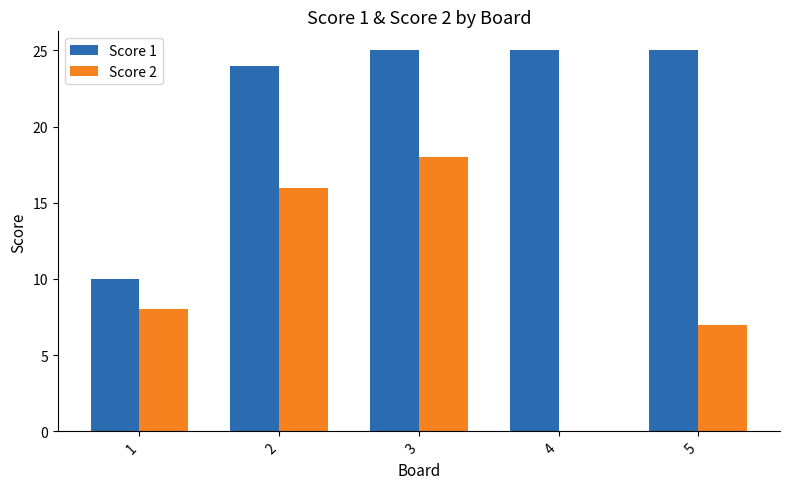

How many groups of bars are there?

5